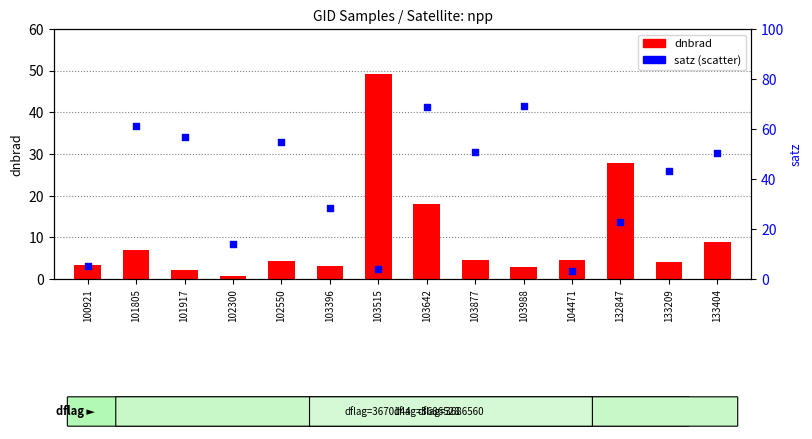

What is the total value across all series at 103988?

72.0